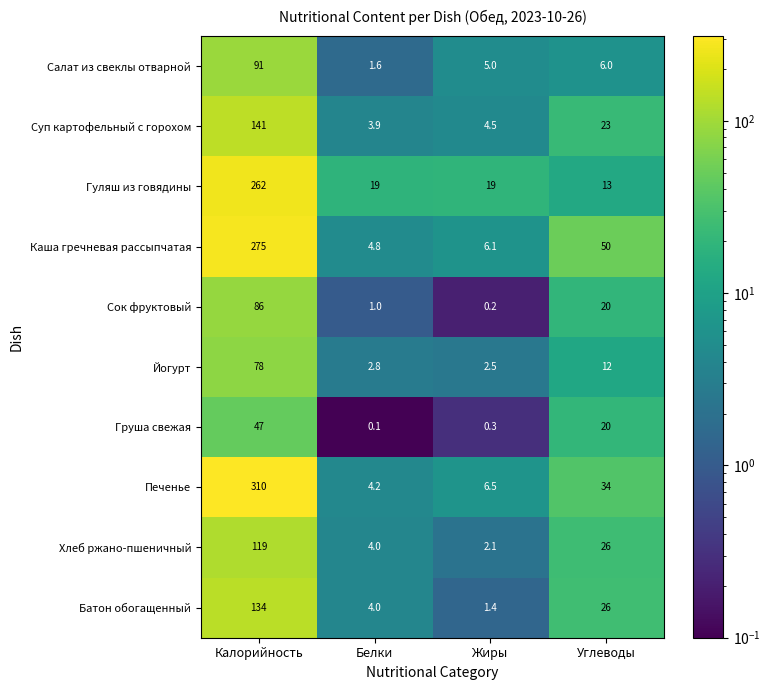

What is the average value of the Груша свежая series?

16.9